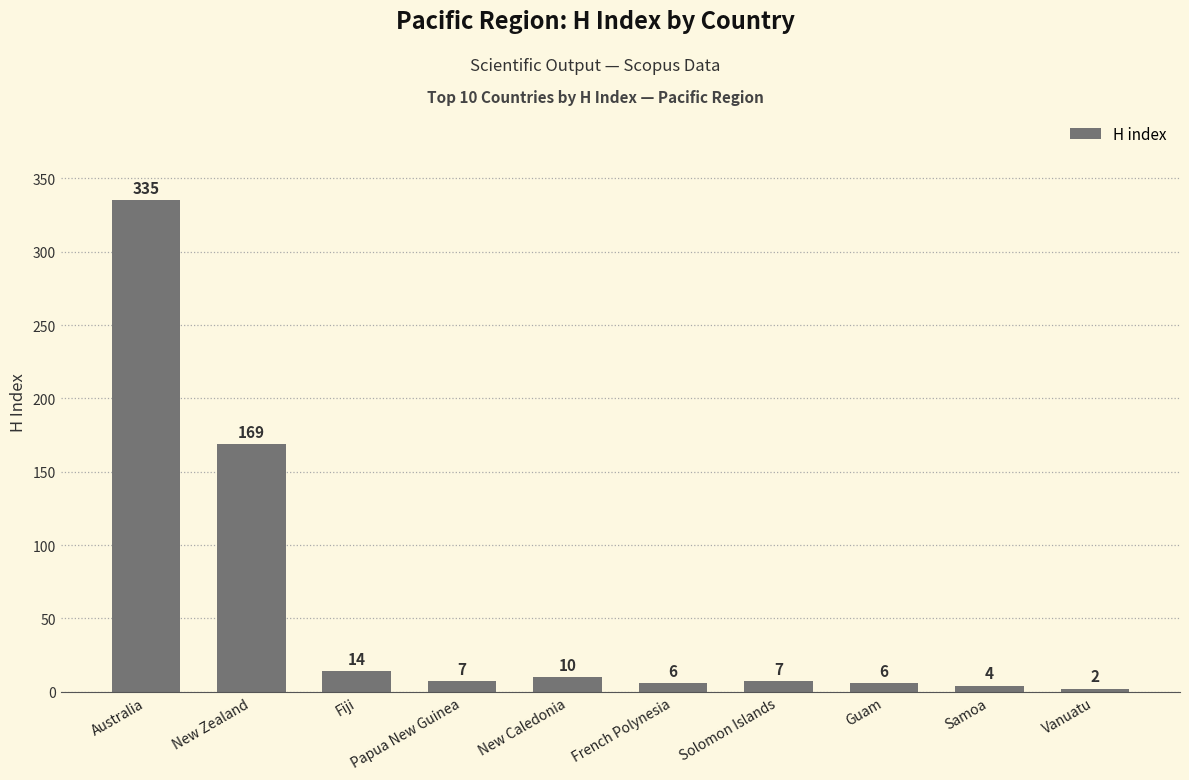

The chart shows a value of 10 at New Caledonia. True or false?

True